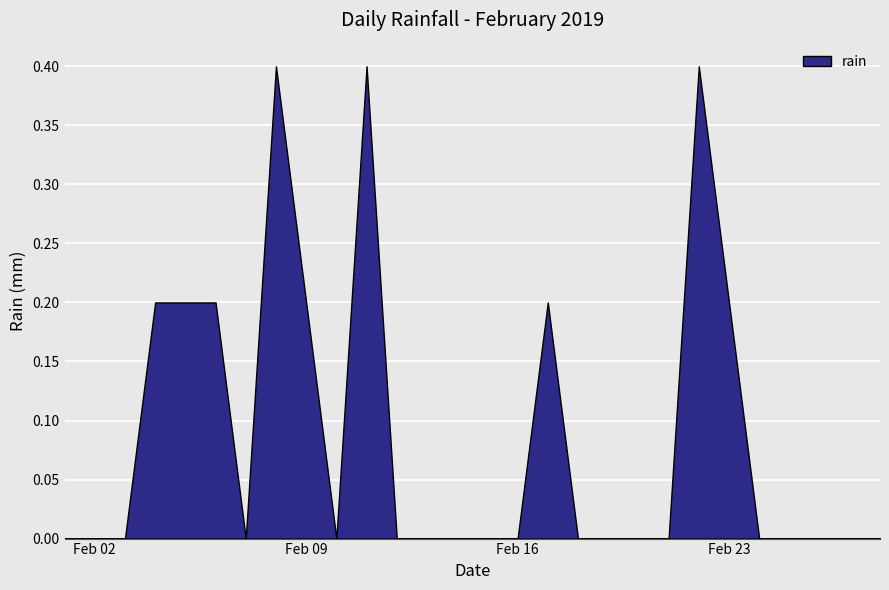

How many lines are shown in the chart?

1